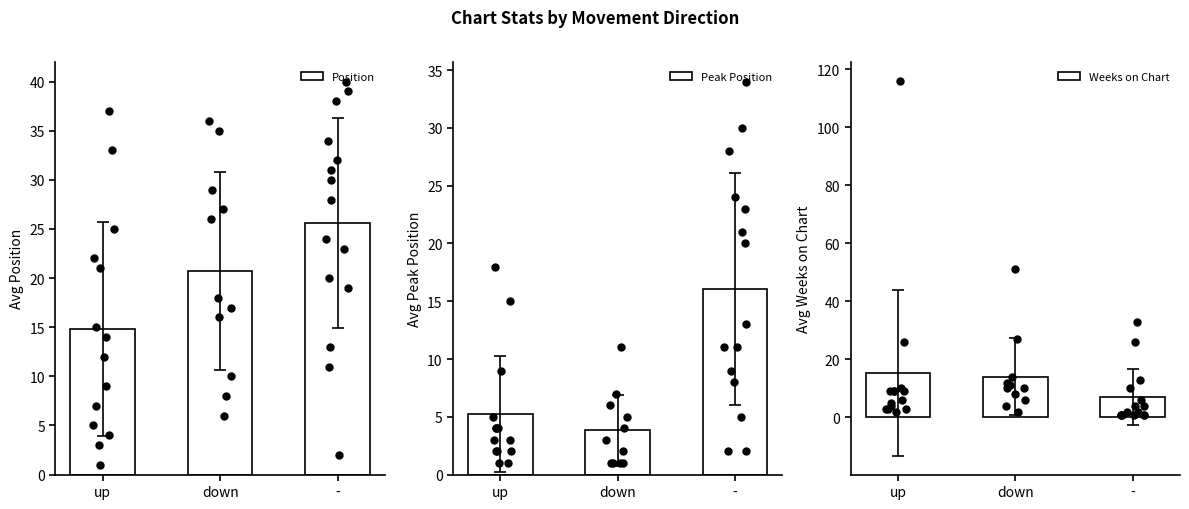

What are all the series names shown in the legend?

Position, Peak Position, Weeks on Chart